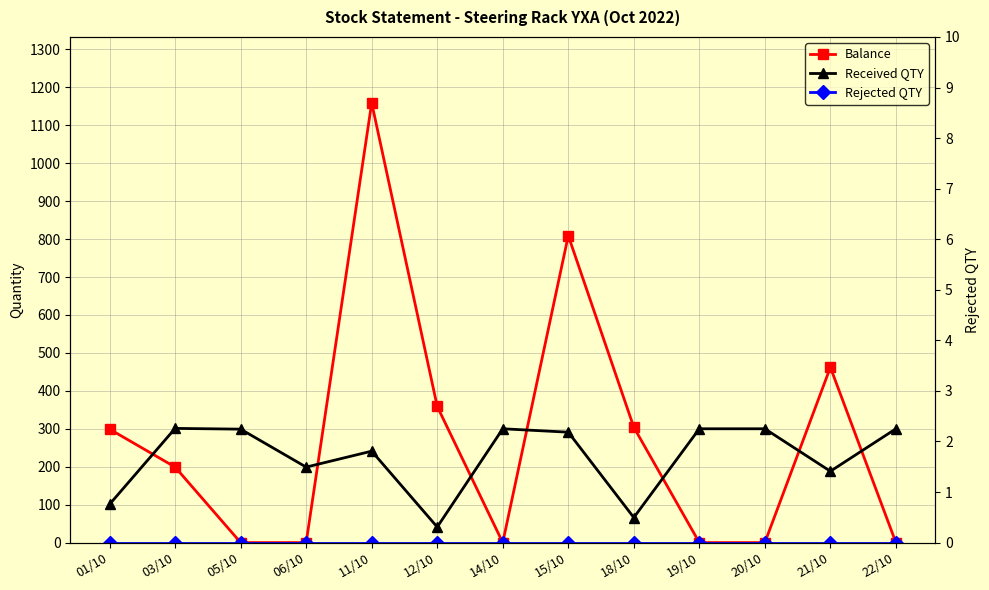

Between 01/10 and 14/10, which series saw the biggest shift?

Balance